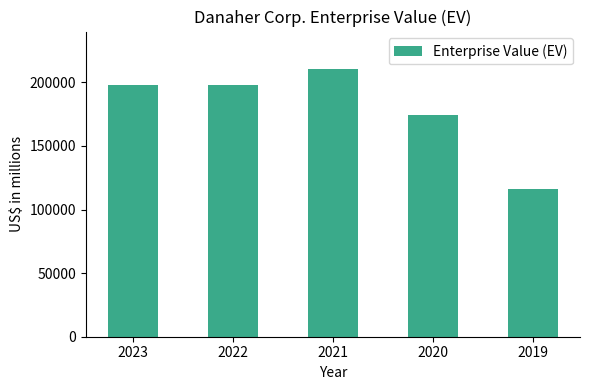

Which category has the highest value across all series?

2021